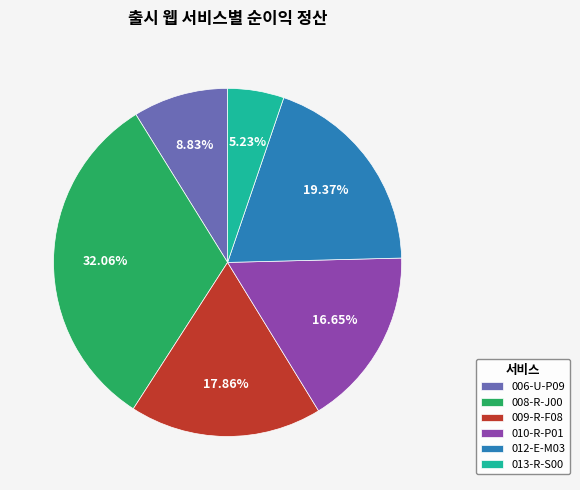

Count the number of slices in the pie.

6